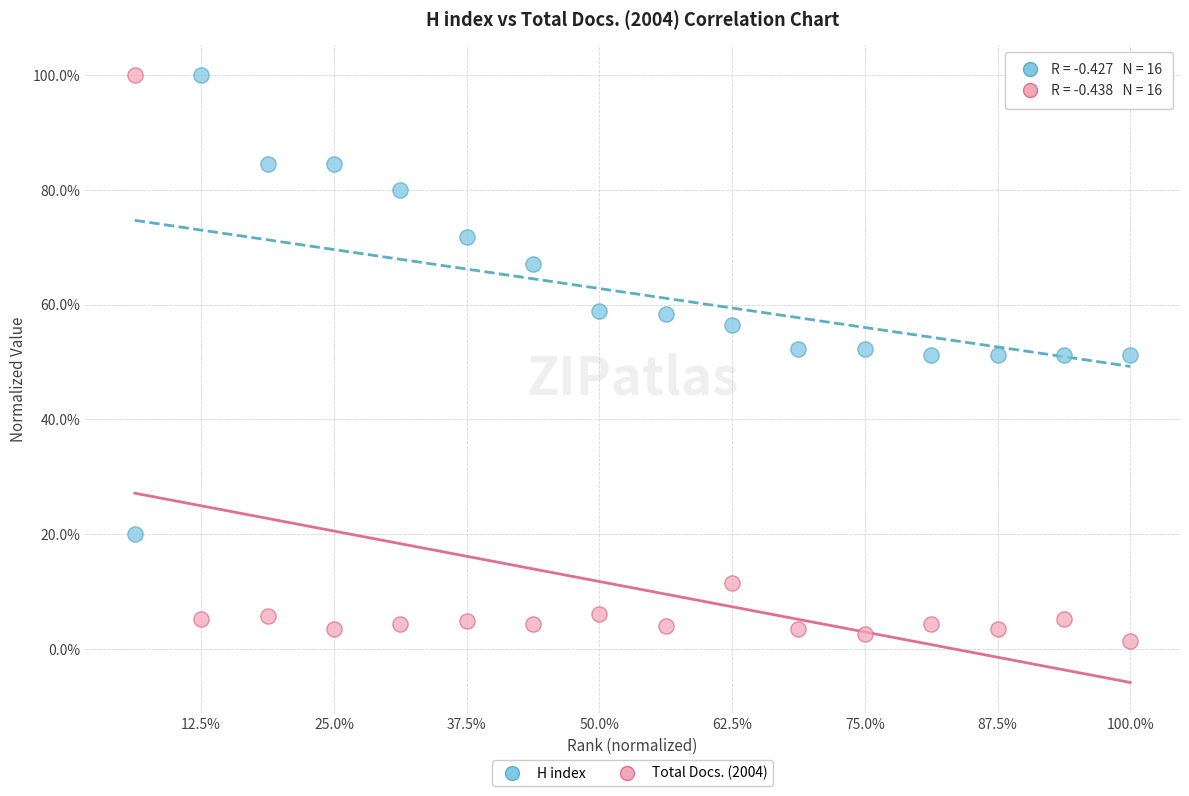

What are all the series names shown in the legend?

H index, Total Docs. (2004)